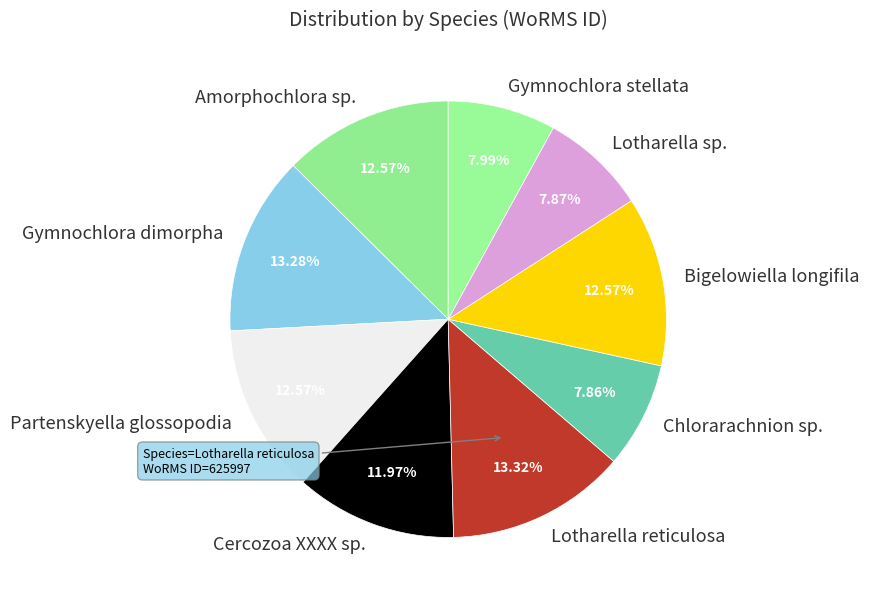

True or false: Cercozoa XXXX sp. accounts for 1% of the total.

False